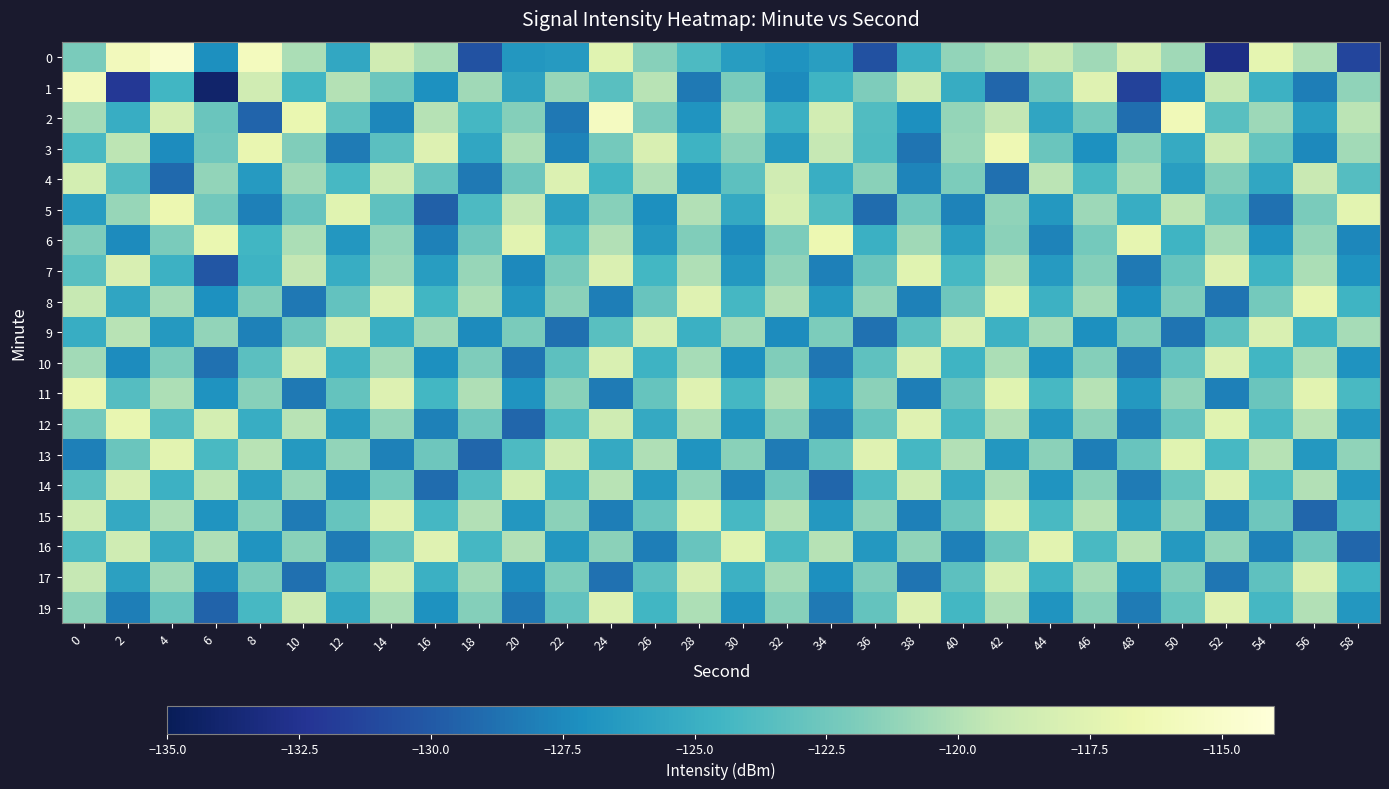

Which has a higher value, 24 or 50?

24